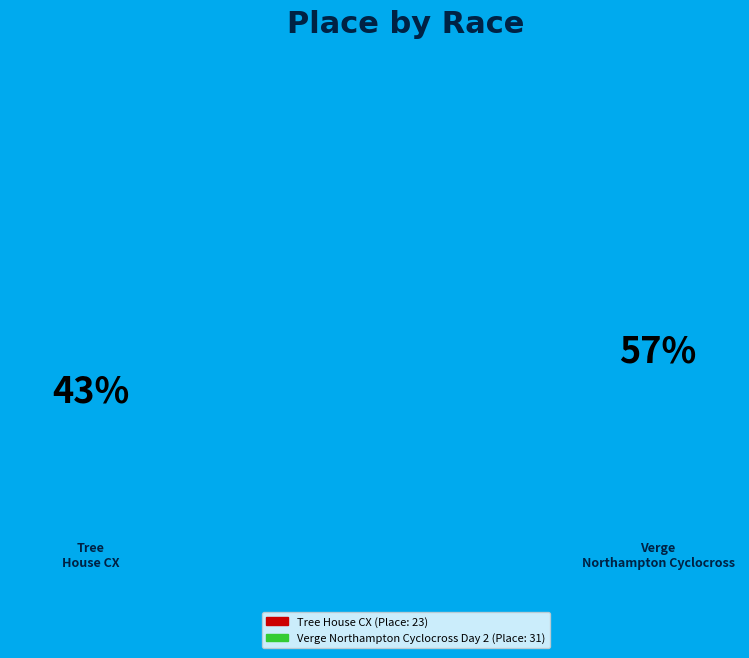

True or false: Tree House CX accounts for 43% of the total.

True